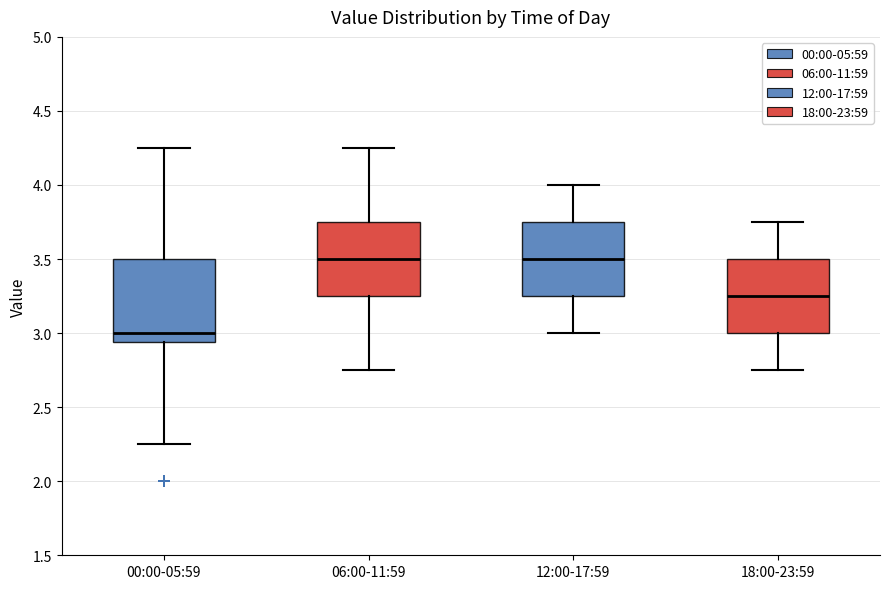

Reading left to right, transcribe this box plot: for each box, give where its median line is, the range the box spans, and where its two whiskers end, as read against the y-axis. The values are not printed on the chart, so give them approximately, as read against the axis.

00:00-05:59: median 3.00, box 2.95 to 3.50, whiskers 2.25 to 4.25
06:00-11:59: median 3.50, box 3.25 to 3.75, whiskers 2.75 to 4.25
12:00-17:59: median 3.50, box 3.25 to 3.75, whiskers 3.00 to 4.00
18:00-23:59: median 3.25, box 3.00 to 3.50, whiskers 2.75 to 3.75